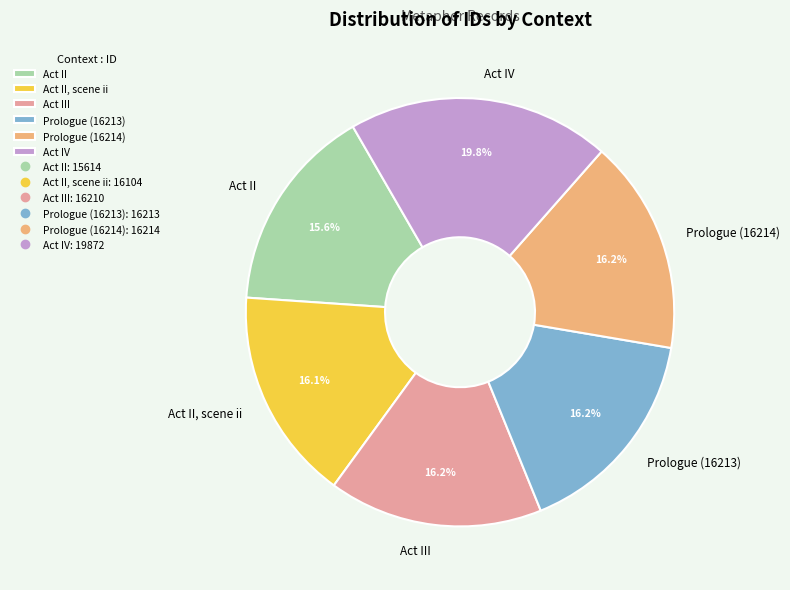

What is the ratio of the value at Prologue (16213) to the value at Act II?

1.0